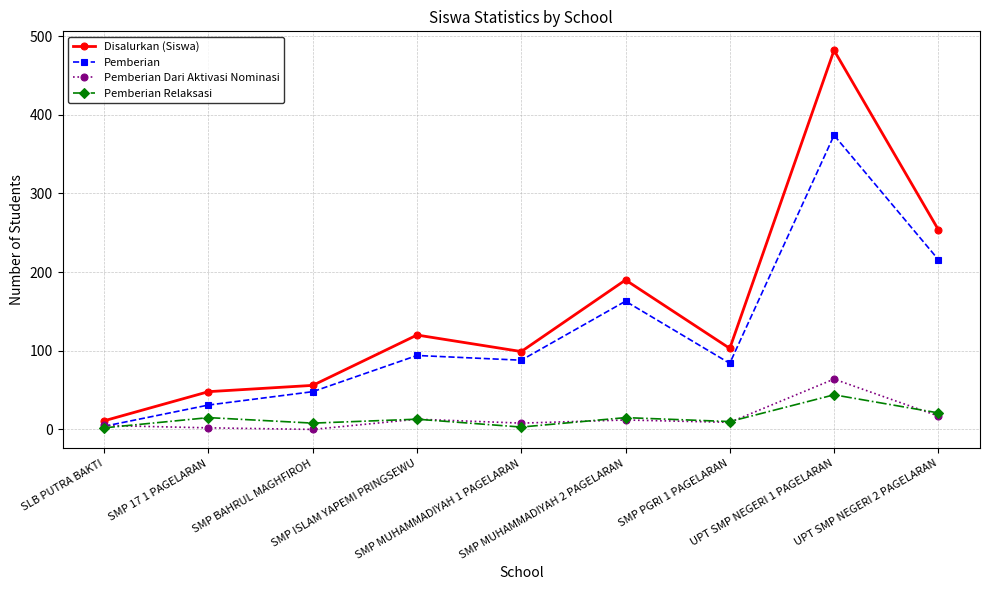

At which label does Pemberian Relaksasi first exceed 13?

SMP 17 1 PAGELARAN